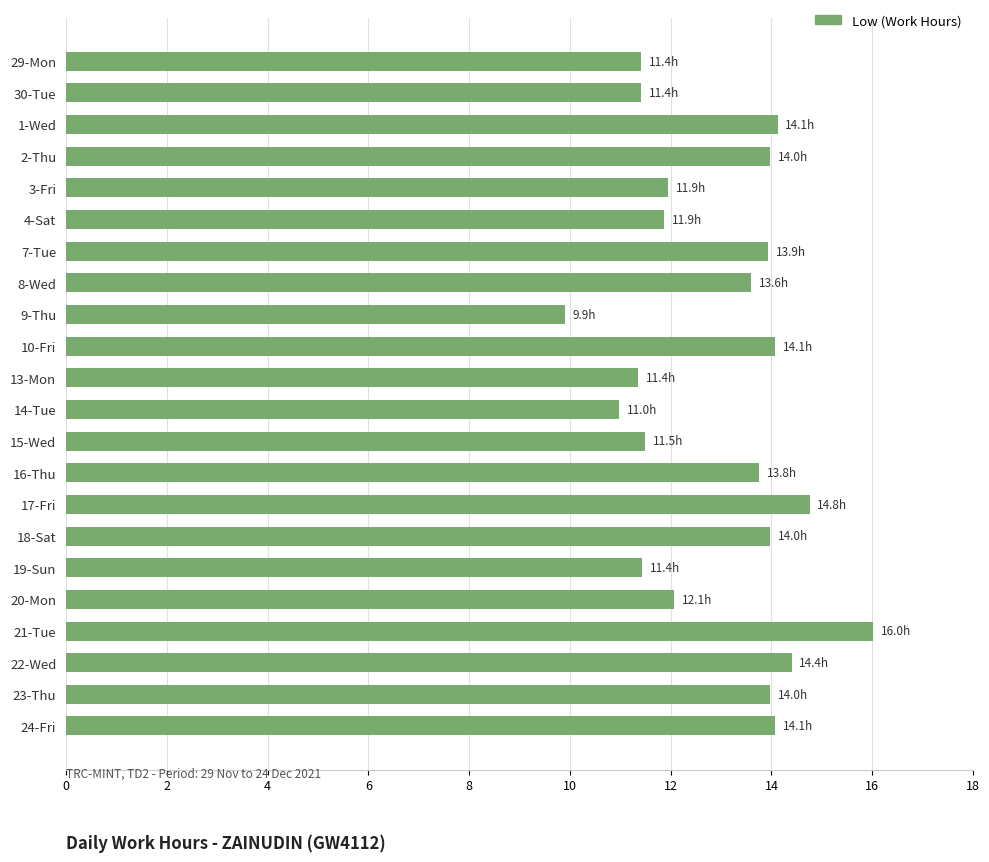

What value does the data have at 2-Thu?

14.0